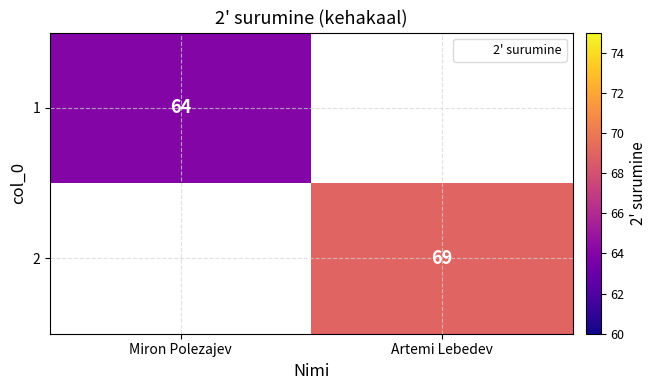

Rank the series at Miron Polezajev from highest to lowest value.

1, 2